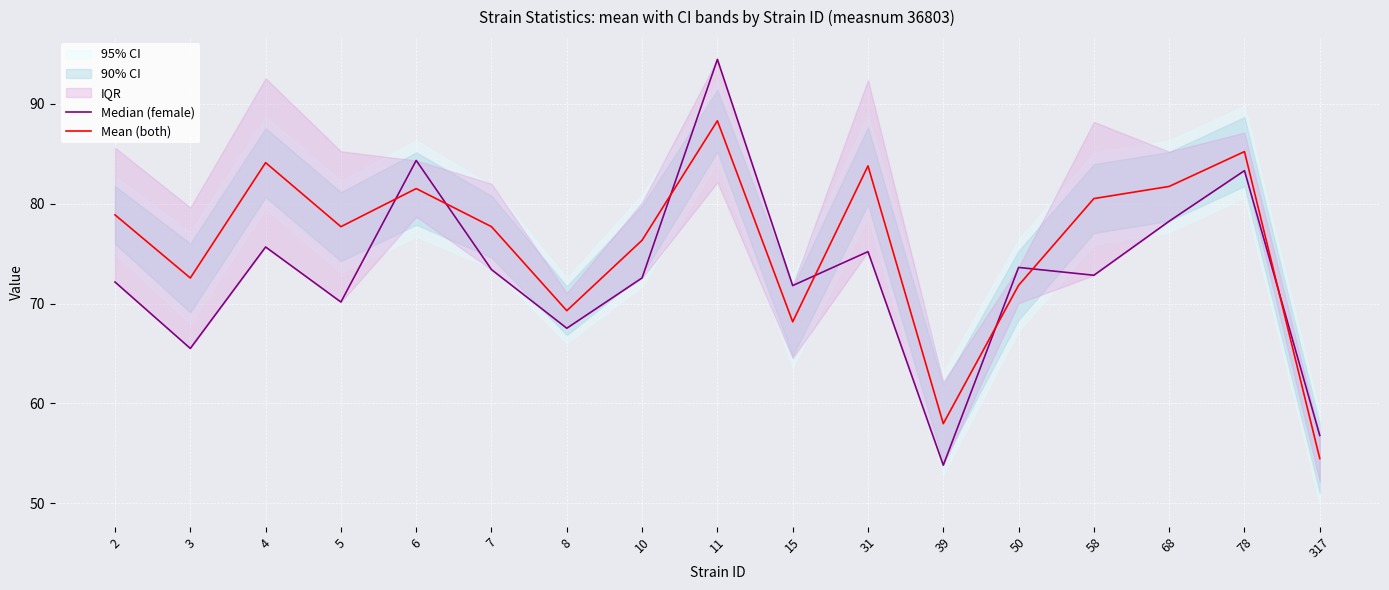

What is the greatest value displayed?

94.5